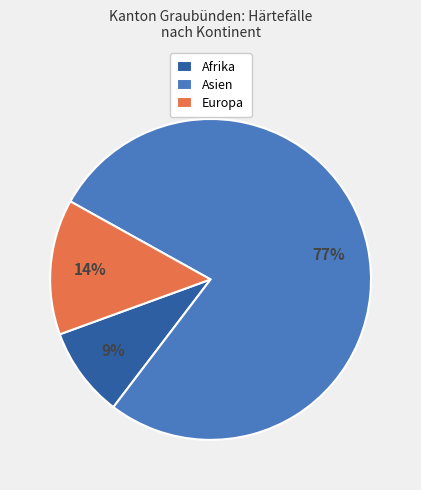

Does Asien represent more than half of the total?

Yes